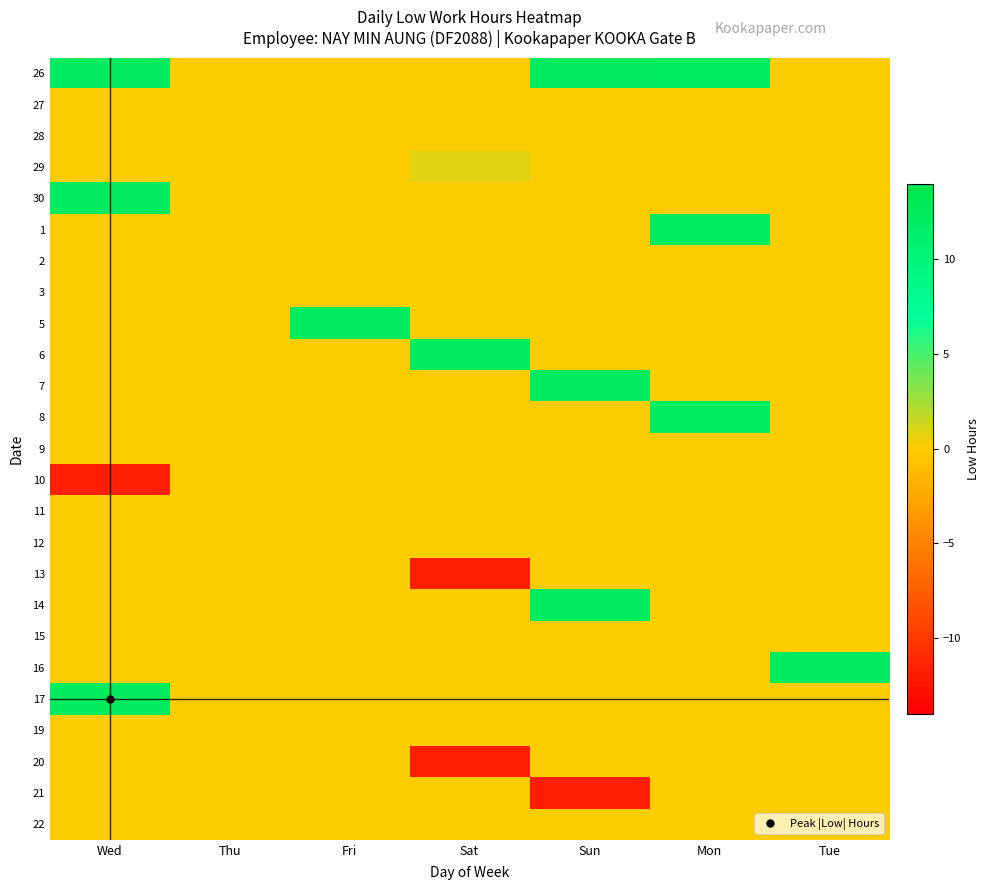

Reading left to right, what are all the values shown in this chart?

26: Wed=12.2	Thu=0.0	Fri=0.0	Sat=0.0	Sun=12.2	Mon=12.1	Tue=0.0
27: Wed=0.0	Thu=0.0	Fri=0.0	Sat=0.0	Sun=0.0	Mon=0.0	Tue=0.0
28: Wed=0.0	Thu=0.0	Fri=0.0	Sat=0.0	Sun=0.0	Mon=0.0	Tue=0.0
29: Wed=0.0	Thu=0.0	Fri=0.0	Sat=0.8	Sun=0.0	Mon=0.0	Tue=0.0
30: Wed=12.2	Thu=0.0	Fri=0.0	Sat=0.0	Sun=0.0	Mon=0.0	Tue=0.0
1: Wed=0.0	Thu=0.0	Fri=0.0	Sat=0.0	Sun=0.0	Mon=12.1	Tue=0.0
2: Wed=0.0	Thu=0.0	Fri=0.0	Sat=0.0	Sun=0.0	Mon=0.0	Tue=0.0
3: Wed=0.0	Thu=0.0	Fri=0.0	Sat=0.0	Sun=0.0	Mon=0.0	Tue=0.0
5: Wed=0.0	Thu=0.0	Fri=12.2	Sat=0.0	Sun=0.0	Mon=0.0	Tue=0.0
6: Wed=0.0	Thu=0.0	Fri=0.0	Sat=12.2	Sun=0.0	Mon=0.0	Tue=0.0
7: Wed=0.0	Thu=0.0	Fri=0.0	Sat=0.0	Sun=12.2	Mon=0.0	Tue=0.0
8: Wed=0.0	Thu=0.0	Fri=0.0	Sat=0.0	Sun=0.0	Mon=12.1	Tue=0.0
9: Wed=0.0	Thu=0.0	Fri=0.0	Sat=0.0	Sun=0.0	Mon=0.0	Tue=0.0
10: Wed=-11.8	Thu=0.0	Fri=0.0	Sat=0.0	Sun=0.0	Mon=0.0	Tue=0.0
11: Wed=0.0	Thu=0.0	Fri=0.0	Sat=0.0	Sun=0.0	Mon=0.0	Tue=0.0
12: Wed=0.0	Thu=0.0	Fri=0.0	Sat=0.0	Sun=0.0	Mon=0.0	Tue=0.0
13: Wed=0.0	Thu=0.0	Fri=0.0	Sat=-11.8	Sun=0.0	Mon=0.0	Tue=0.0
14: Wed=0.0	Thu=0.0	Fri=0.0	Sat=0.0	Sun=12.2	Mon=0.0	Tue=0.0
15: Wed=0.0	Thu=0.0	Fri=0.0	Sat=0.0	Sun=0.0	Mon=0.0	Tue=0.0
16: Wed=0.0	Thu=0.0	Fri=0.0	Sat=0.0	Sun=0.0	Mon=0.0	Tue=12.2
17: Wed=12.4	Thu=0.0	Fri=0.0	Sat=0.0	Sun=0.0	Mon=0.0	Tue=0.0
19: Wed=0.0	Thu=0.0	Fri=0.0	Sat=0.0	Sun=0.0	Mon=0.0	Tue=0.0
20: Wed=0.0	Thu=0.0	Fri=0.0	Sat=-11.8	Sun=0.0	Mon=0.0	Tue=0.0
21: Wed=0.0	Thu=0.0	Fri=0.0	Sat=0.0	Sun=-11.9	Mon=0.0	Tue=0.0
22: Wed=0.0	Thu=0.0	Fri=0.0	Sat=0.0	Sun=0.0	Mon=0.0	Tue=0.0